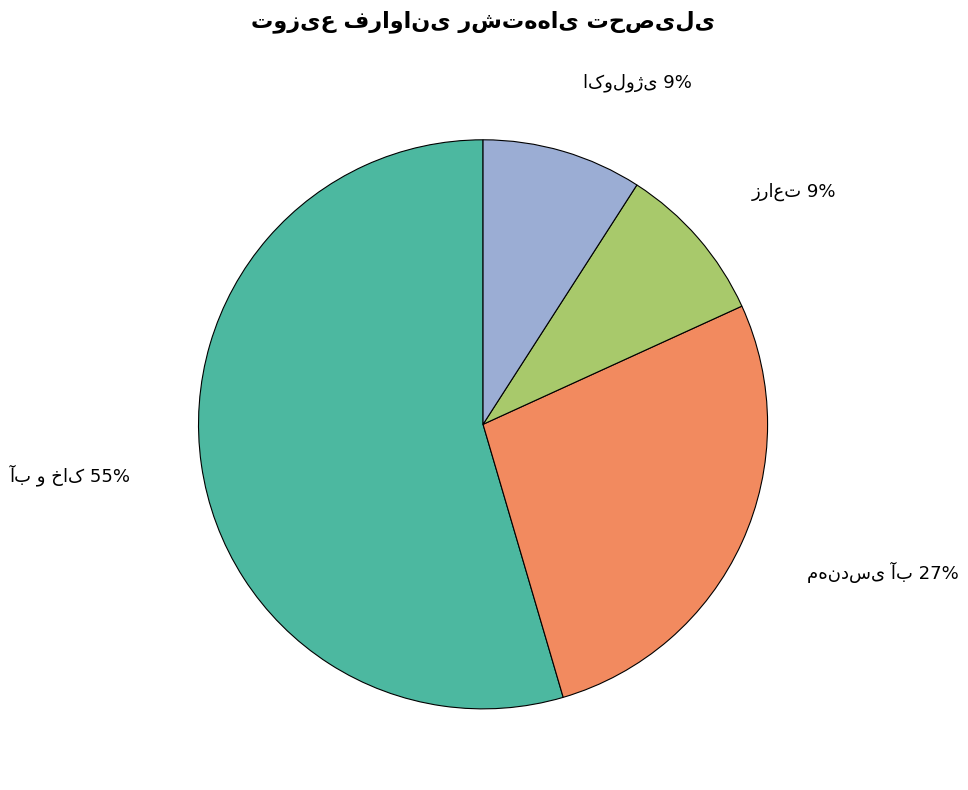

To the nearest percent, what is the average slice percentage?

25%